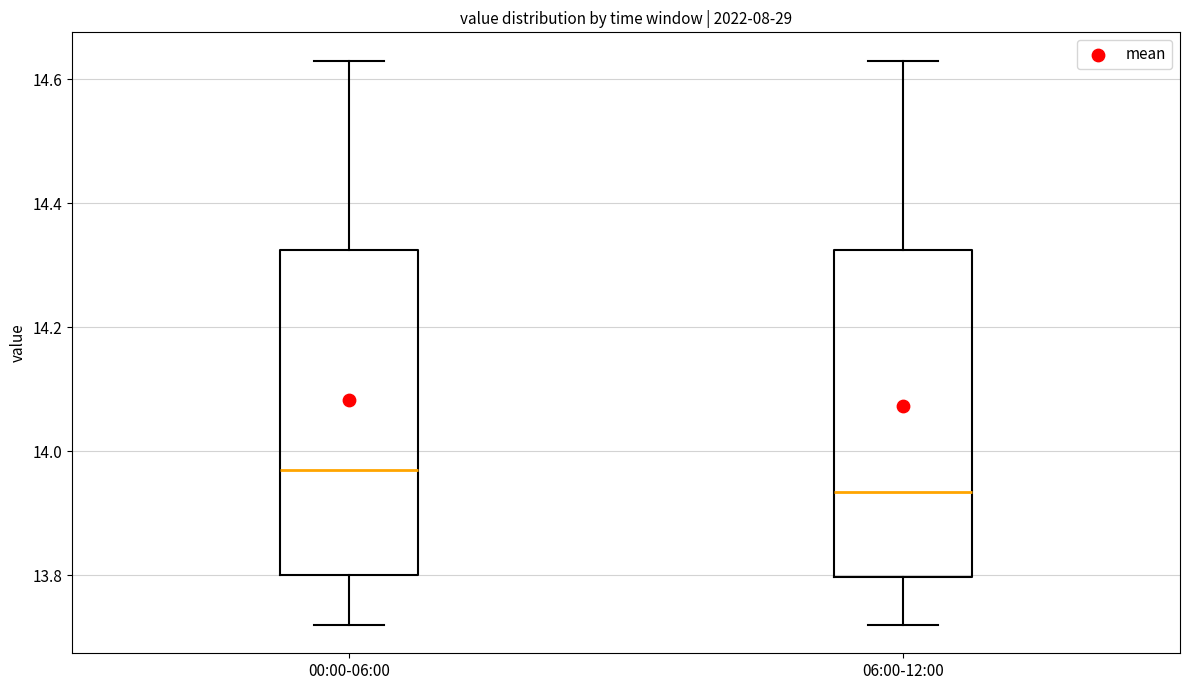

Reading left to right, read every box against the y-axis: the position of its median line, the range the box covers, and the ends of its whiskers. The values are not printed on the chart, so give them approximately, as read against the axis.

00:00-06:00: median 13.98, box 13.80 to 14.32, whiskers 13.72 to 14.64
06:00-12:00: median 13.94, box 13.80 to 14.32, whiskers 13.72 to 14.64